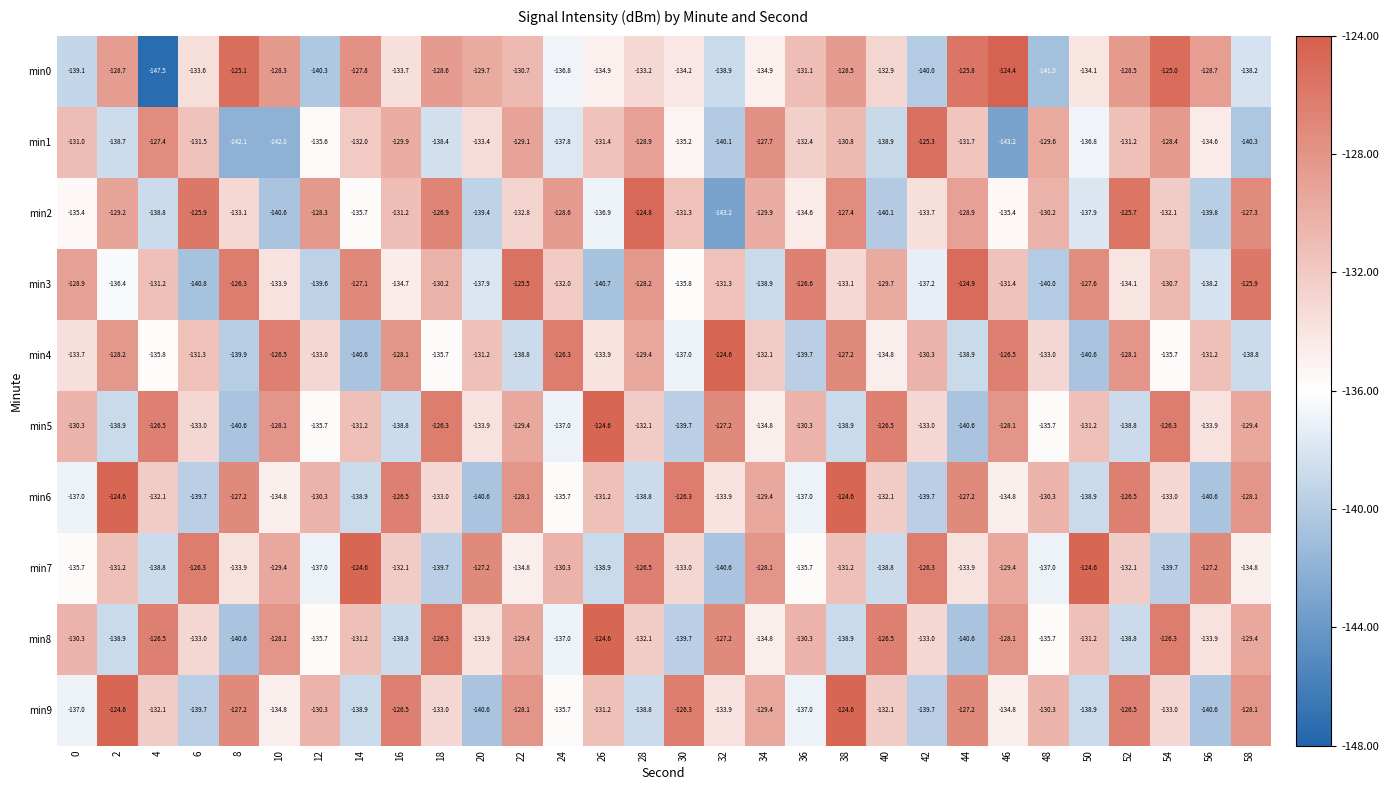

List the labels in order of min1 value, smallest first.

46, 8, 10, 58, 32, 40, 2, 18, 24, 50, 12, 30, 56, 20, 36, 14, 44, 6, 26, 52, 0, 38, 16, 48, 22, 28, 54, 34, 4, 42